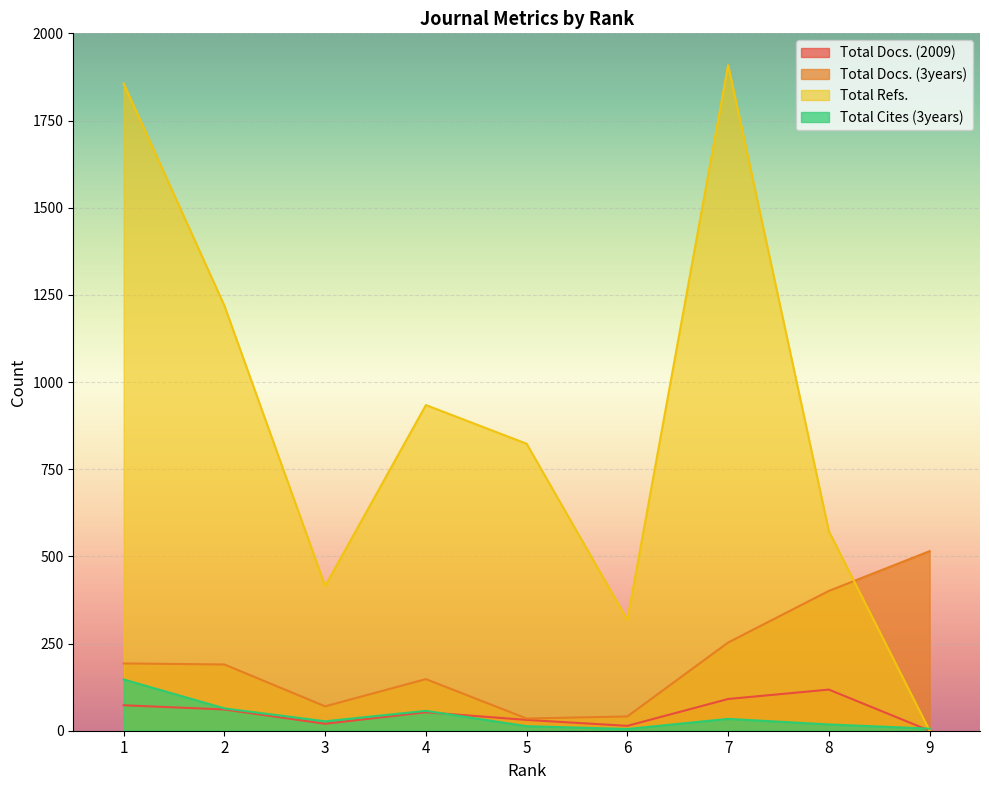

At which label does Total Refs. first exceed 823?

1